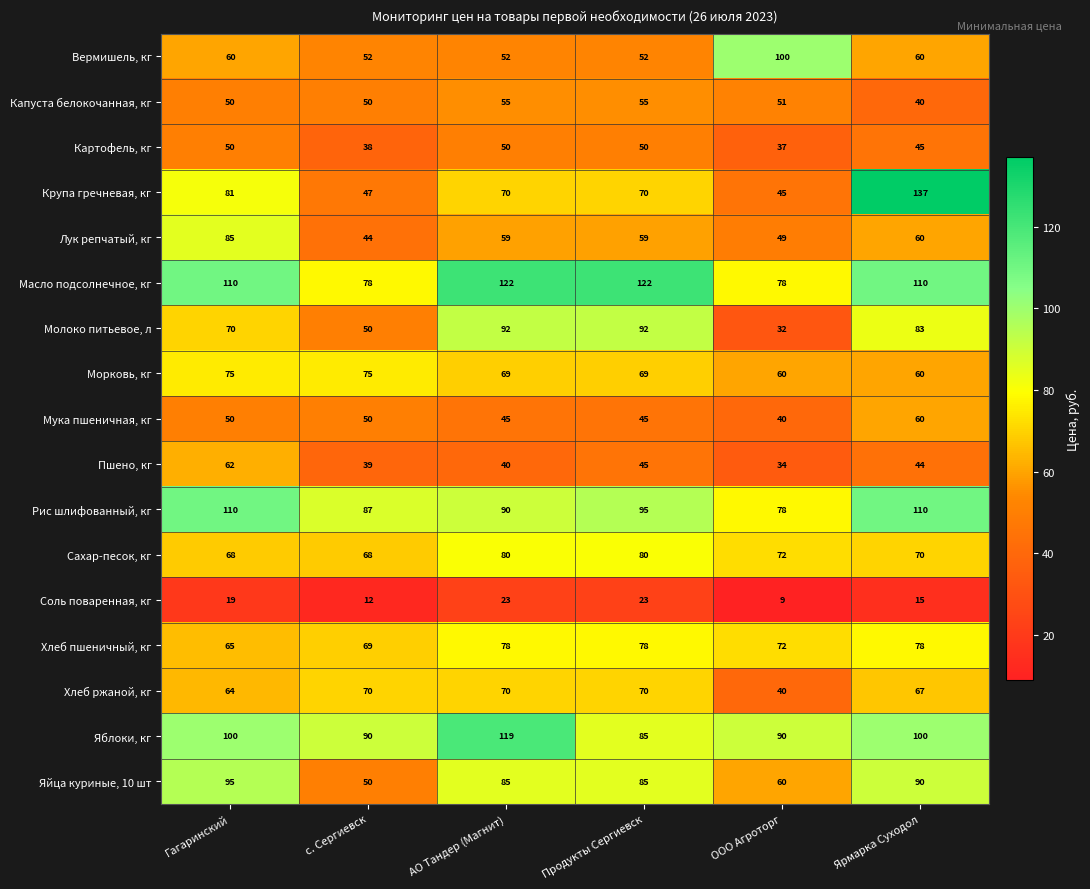

List the series in order of their peak value, lowest first.

Соль поваренная, кг, Картофель, кг, Капуста белокочанная, кг, Мука пшеничная, кг, Пшено, кг, Хлеб ржаной, кг, Морковь, кг, Хлеб пшеничный, кг, Сахар-песок, кг, Лук репчатый, кг, Молоко питьевое, л, Яйца куриные, 10 шт, Вермишель, кг, Рис шлифованный, кг, Яблоки, кг, Масло подсолнечное, кг, Крупа гречневая, кг